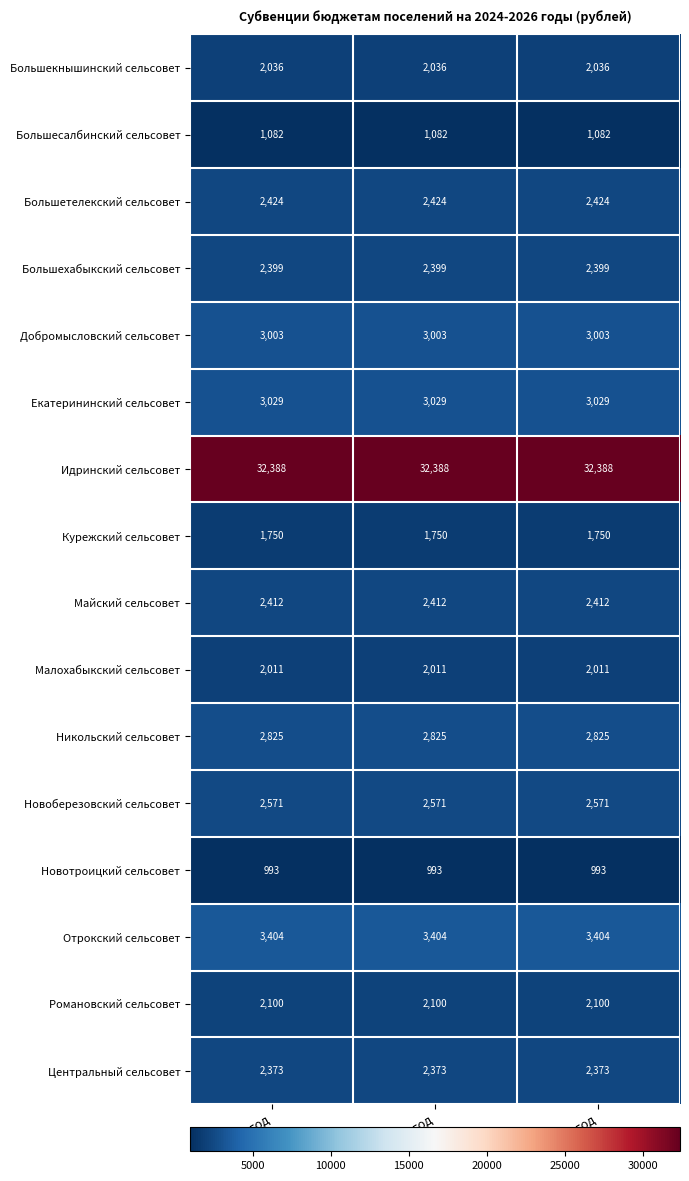

How many distinct data groups are displayed?

16